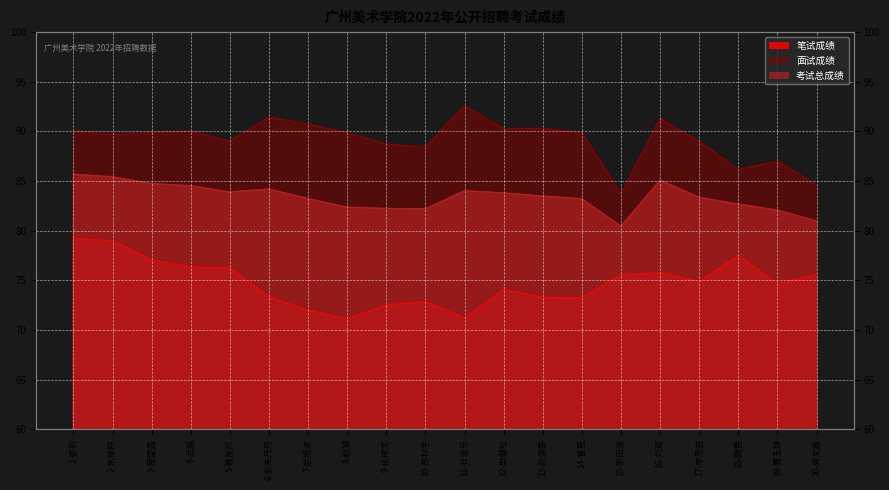

What is the difference between the second highest and second lowest values in the 面试成绩 series?

6.9